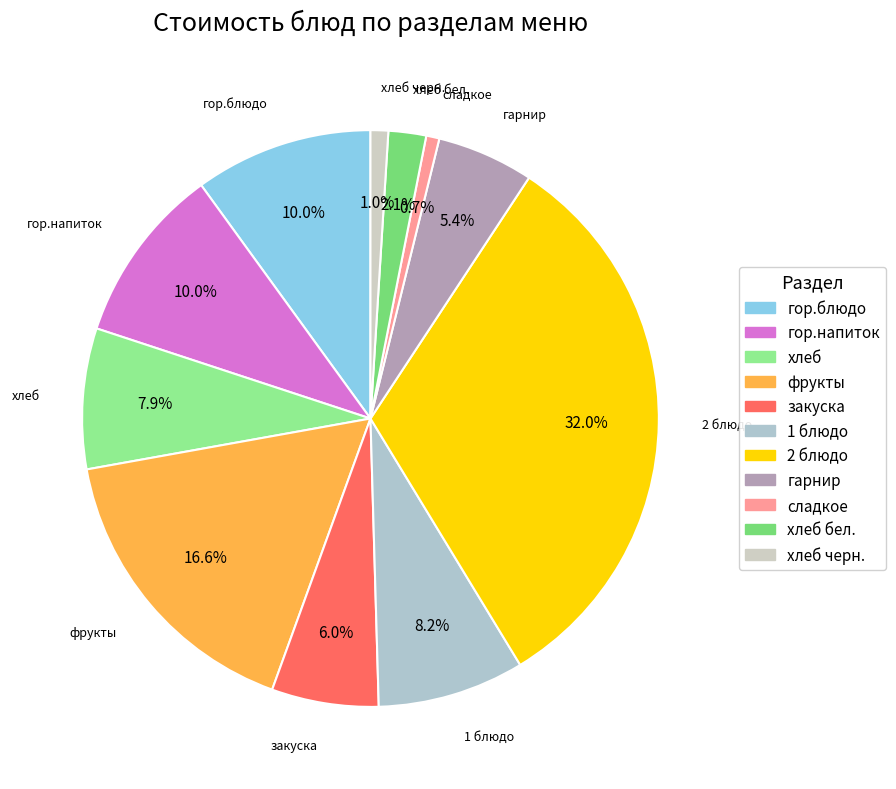

Count the number of slices in the pie.

11